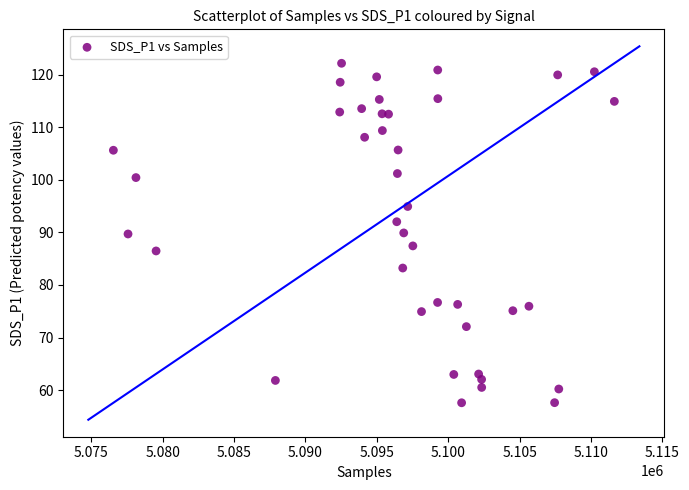

What is the range of X values (max minus min)?

35087.0